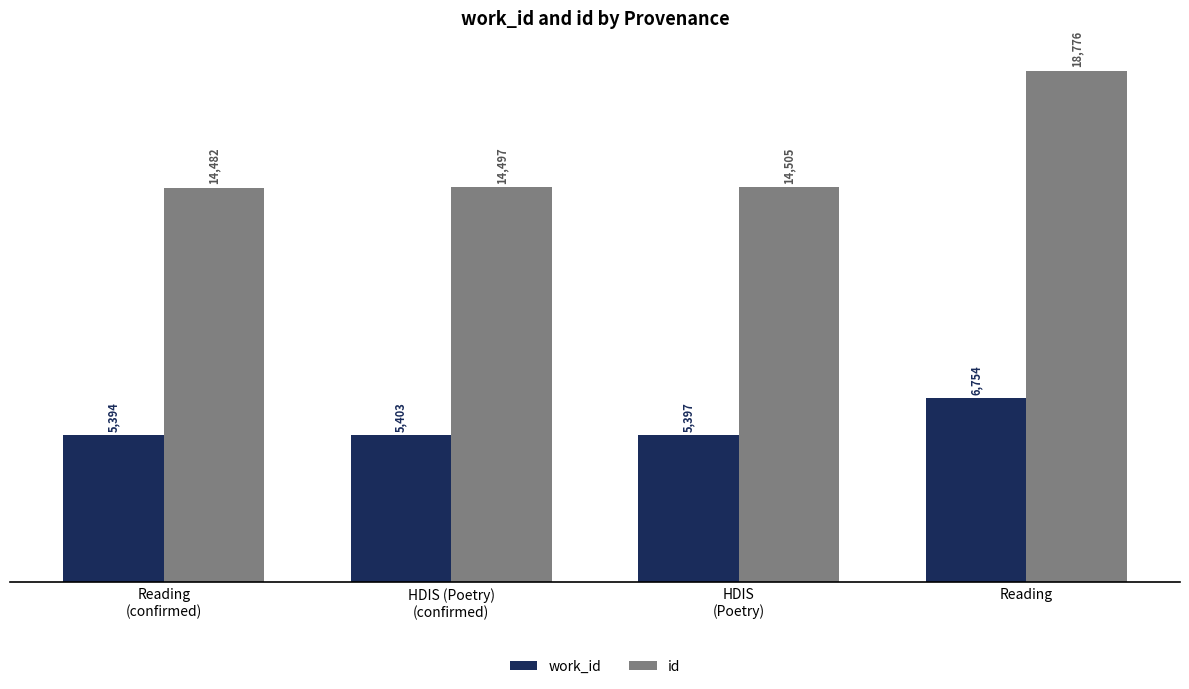

Reading right to left, list all the values displayed in this chart.

work_id: 6754	5397	5403	5394
id: 18776	14505	14497	14482